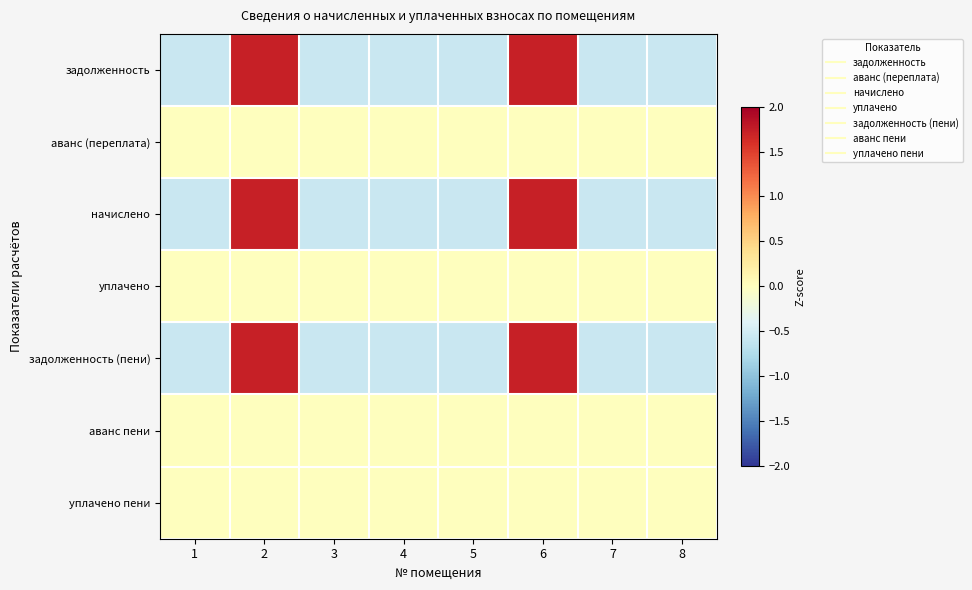

Reading left to right, what are all the values shown in this chart?

задолженность: 1=-0.6	2=1.7	3=-0.6	4=-0.6	5=-0.6	6=1.7	7=-0.6	8=-0.6
аванс (переплата): 1=0.0	2=0.0	3=0.0	4=0.0	5=0.0	6=0.0	7=0.0	8=0.0
начислено: 1=-0.6	2=1.7	3=-0.6	4=-0.6	5=-0.6	6=1.7	7=-0.6	8=-0.6
уплачено: 1=0.0	2=0.0	3=0.0	4=0.0	5=0.0	6=0.0	7=0.0	8=0.0
задолженность (пени): 1=-0.6	2=1.7	3=-0.6	4=-0.6	5=-0.6	6=1.7	7=-0.6	8=-0.6
аванс пени: 1=0.0	2=0.0	3=0.0	4=0.0	5=0.0	6=0.0	7=0.0	8=0.0
уплачено пени: 1=0.0	2=0.0	3=0.0	4=0.0	5=0.0	6=0.0	7=0.0	8=0.0